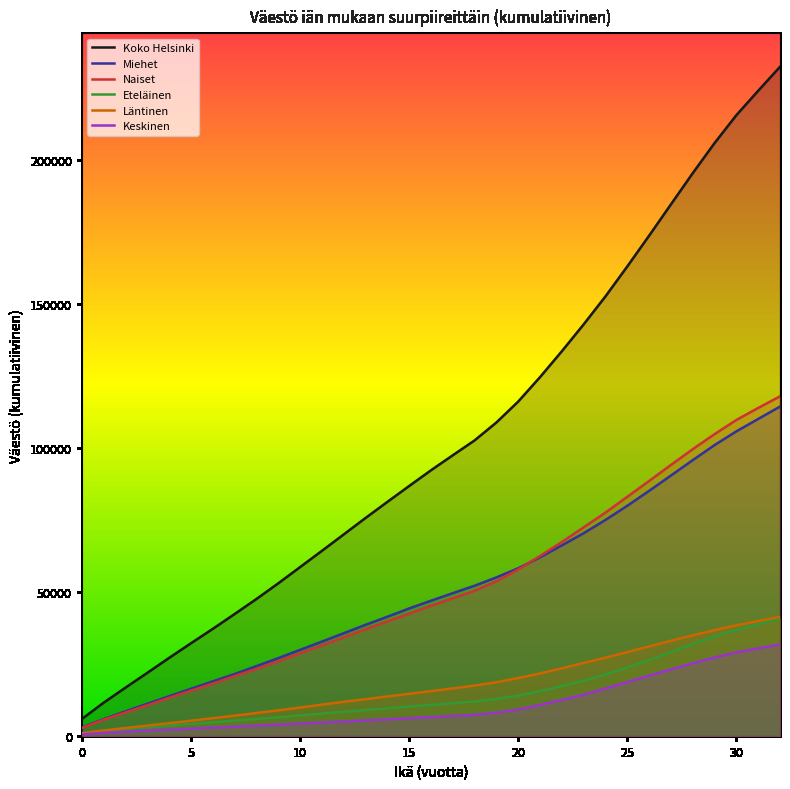

True or false: Läntinen has more than 1 points higher than both neighbors.

False